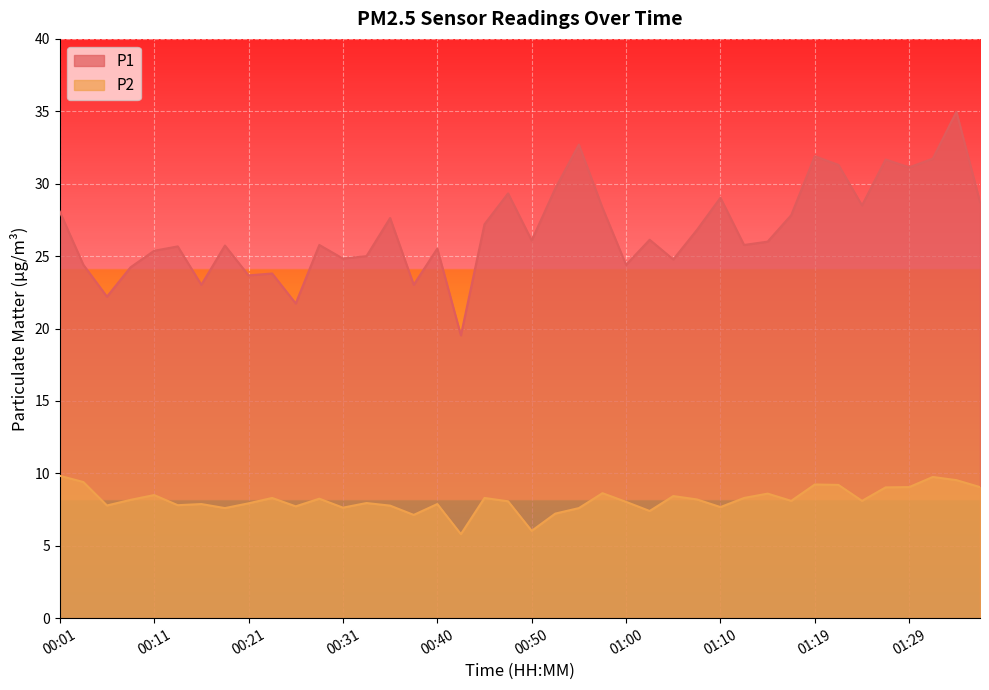

At which category does P1 reach its first local peak?

00:14